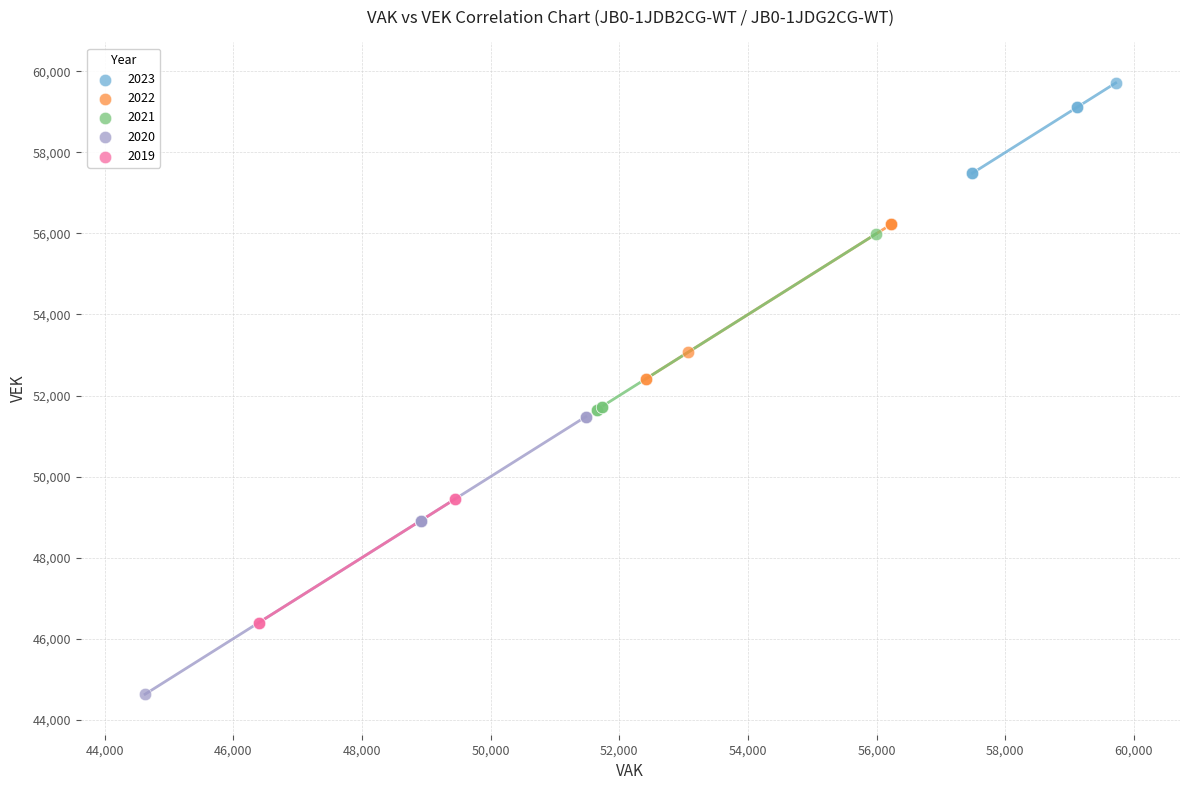

What are all the series names shown in the legend?

2023, 2022, 2021, 2020, 2019